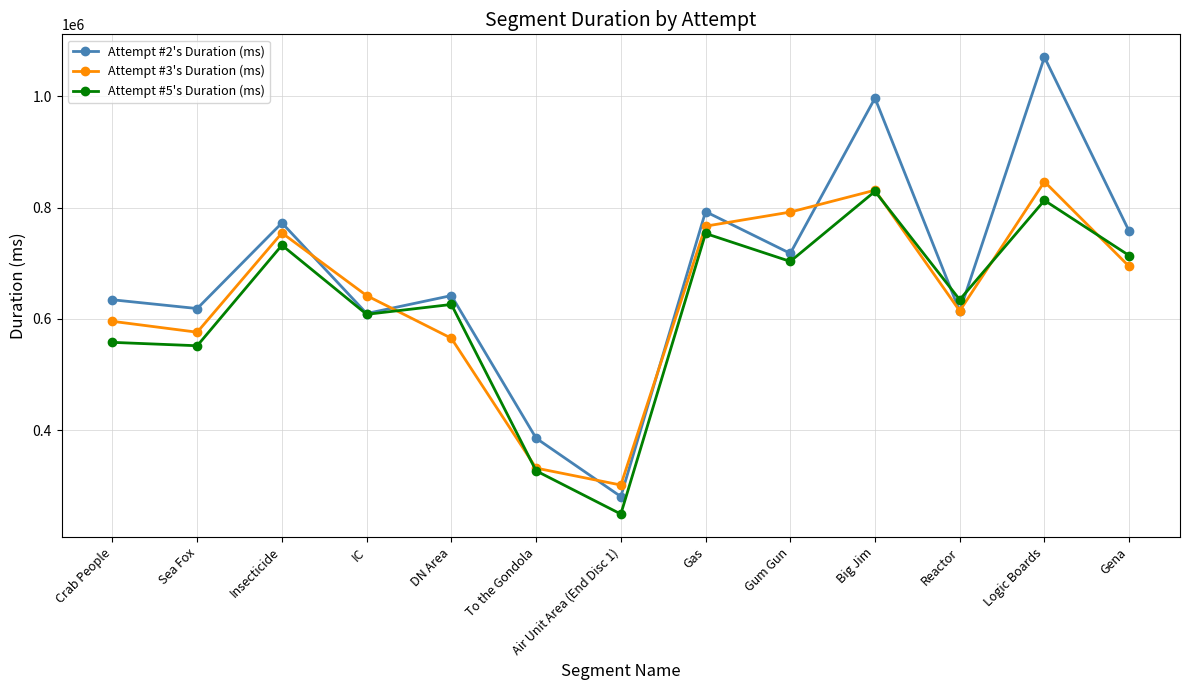

Reading right to left, transcribe all the data shown in this chart.

Attempt #2's Duration (ms): Gena=757622	Logic Boards=1070506	Reactor=613849	Big Jim=996931	Gum Gun=717832	Gas=792951	Air Unit Area (End Disc 1)=280811	To the Gondola=385701	DN Area=642023	IC=609818	Insecticide=772642	Sea Fox=618716	Crab People=634488
Attempt #3's Duration (ms): Gena=694397	Logic Boards=846747	Reactor=614468	Big Jim=831422	Gum Gun=792125	Gas=766789	Air Unit Area (End Disc 1)=301541	To the Gondola=331971	DN Area=565292	IC=641977	Insecticide=754612	Sea Fox=576208	Crab People=595754
Attempt #5's Duration (ms): Gena=713954	Logic Boards=813123	Reactor=634592	Big Jim=829354	Gum Gun=703400	Gas=753636	Air Unit Area (End Disc 1)=249403	To the Gondola=327043	DN Area=626076	IC=608345	Insecticide=732569	Sea Fox=551864	Crab People=557970